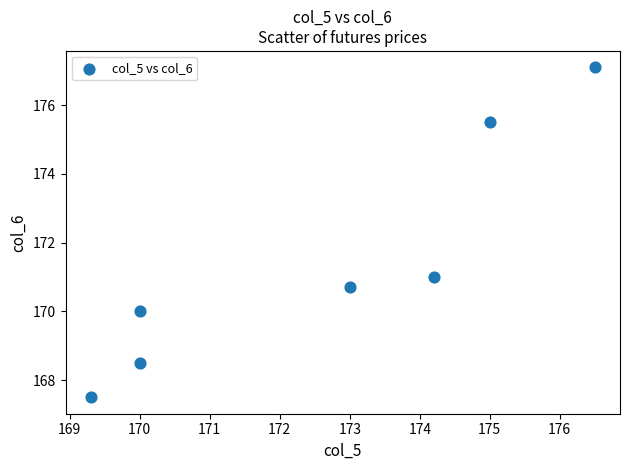

What is the average Y value?

171.5